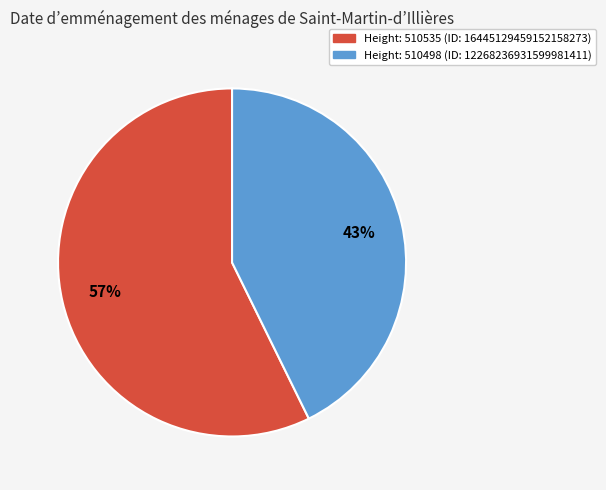

Count the number of slices in the pie.

2